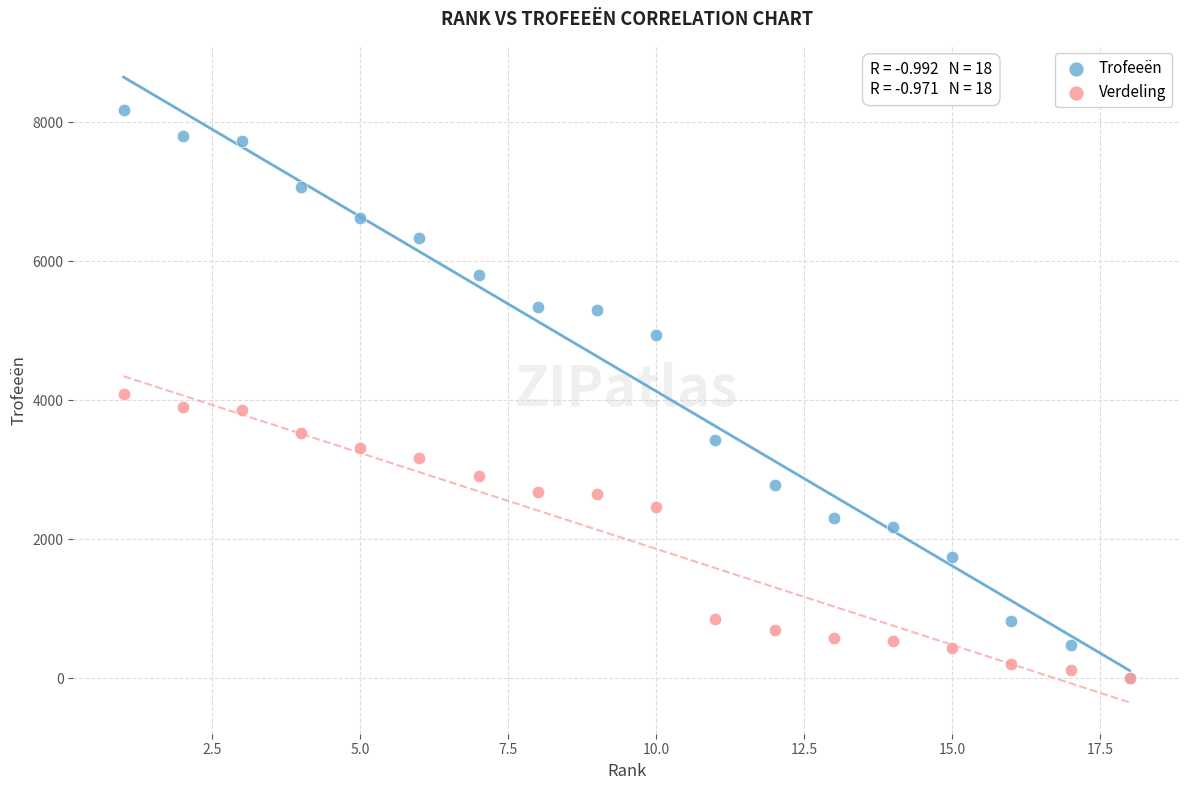

In the Verdeling series, what Y value is closest to 2042?

2467